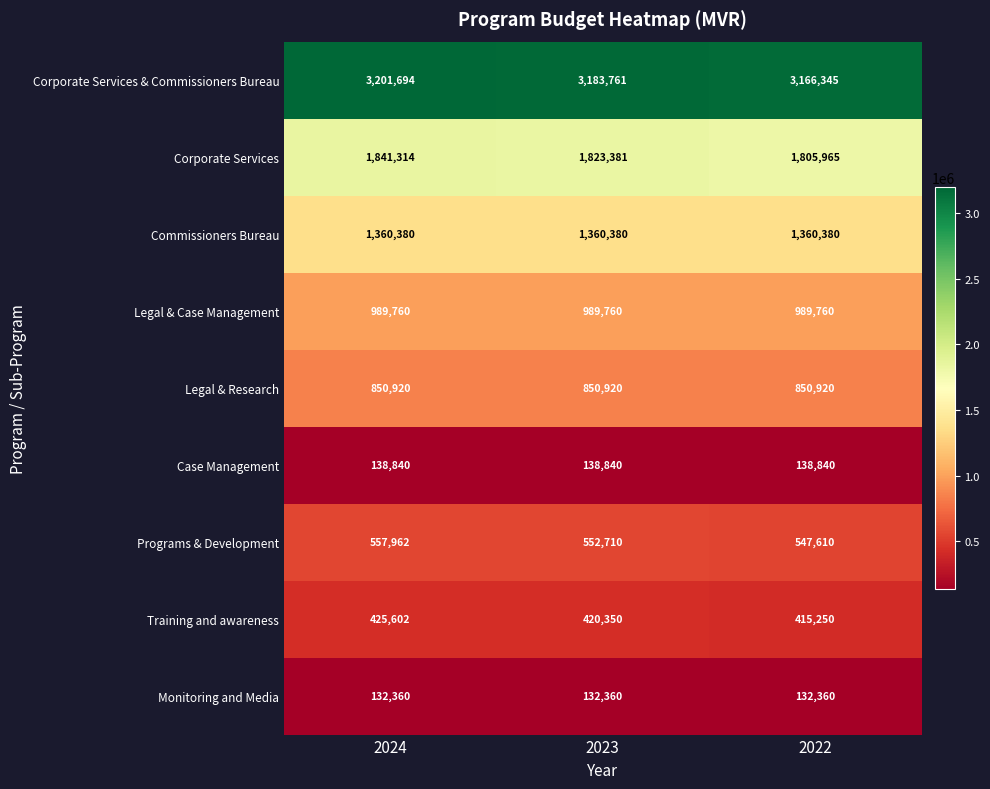

Is it true that Legal & Case Management equals 1773381 at 2024?

False